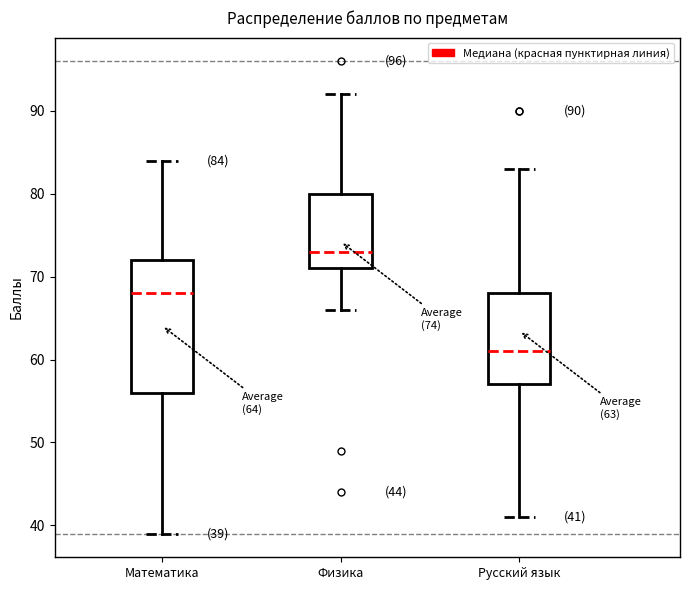

Which box is the tallest, from its lower edge to its upper edge?

Математика